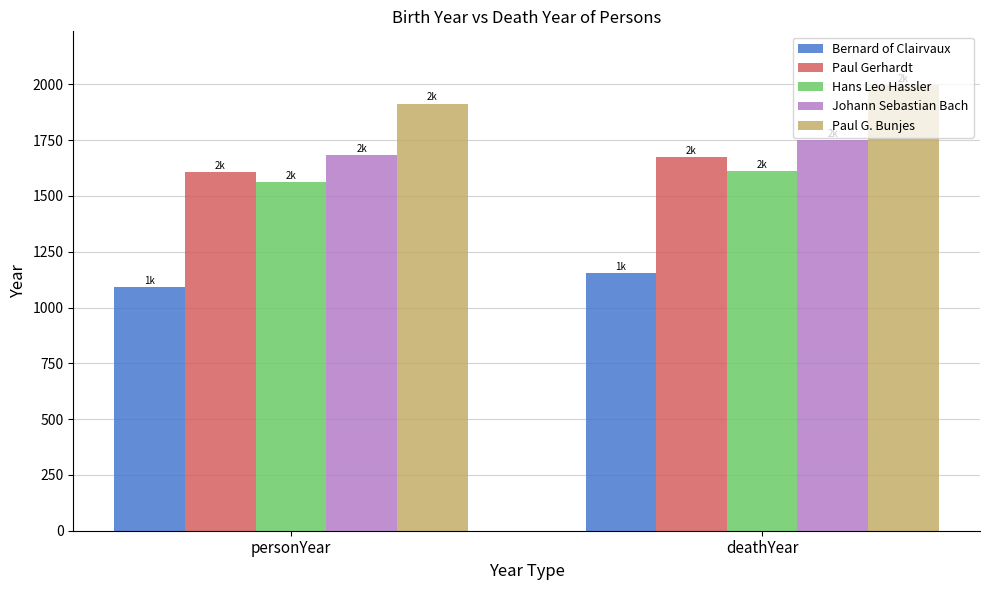

How many bars are there in total?

10